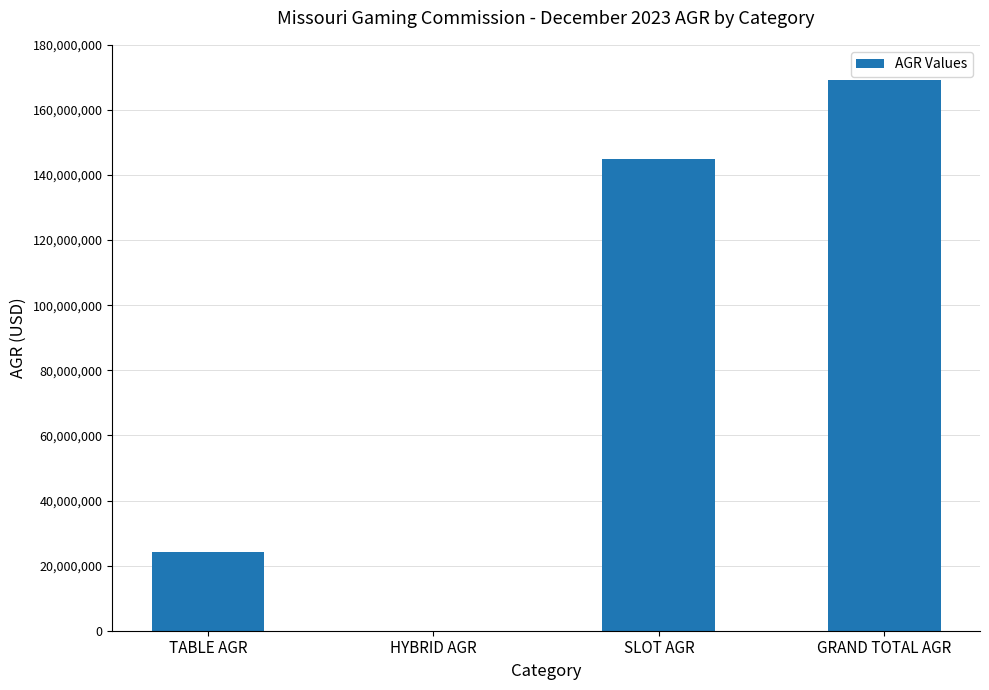

The chart shows a value of -62635961.6 at HYBRID AGR. True or false?

False